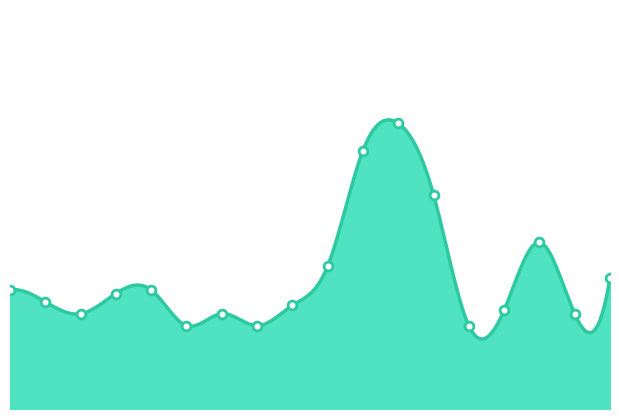

Between 6 and 12, which is larger?

12